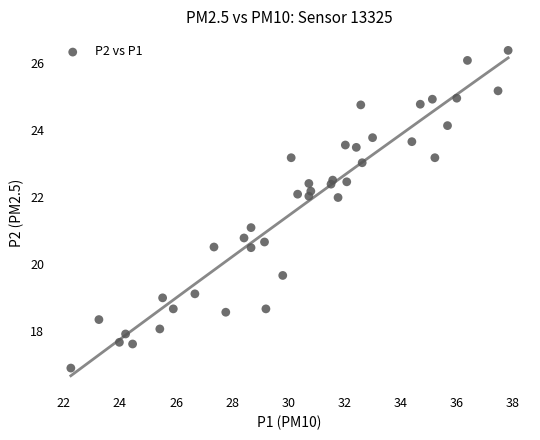

What is the range of X values (max minus min)?

15.6